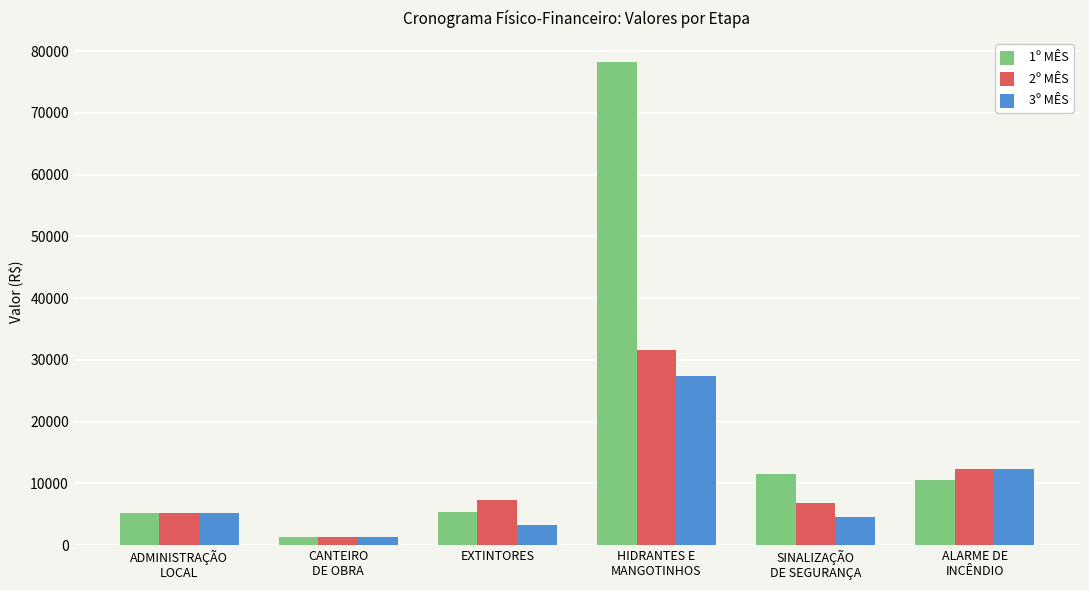

At how many categories does at least one series exceed 39606?

1